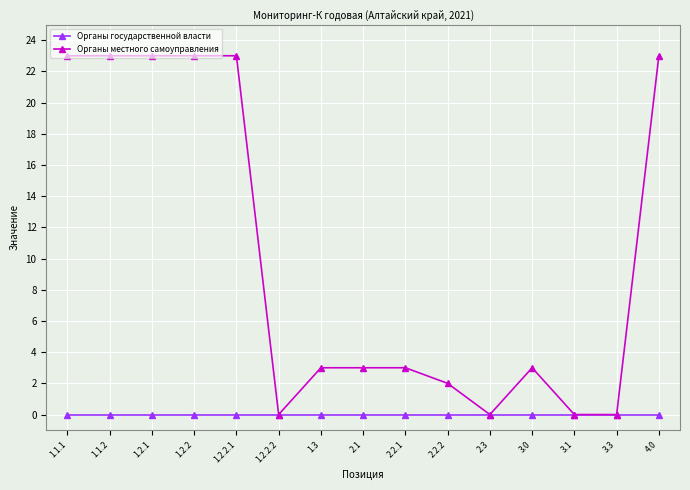

Rank the series by their maximum value, from lowest to highest.

Органы государственной власти, Органы местного самоуправления